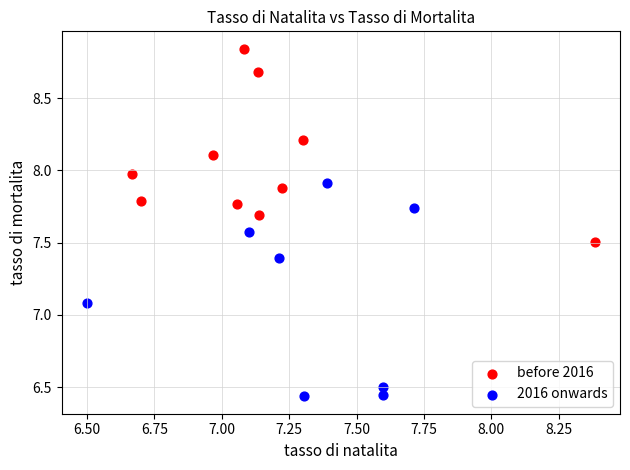

Which series reaches the minimum Y coordinate?

2016 onwards